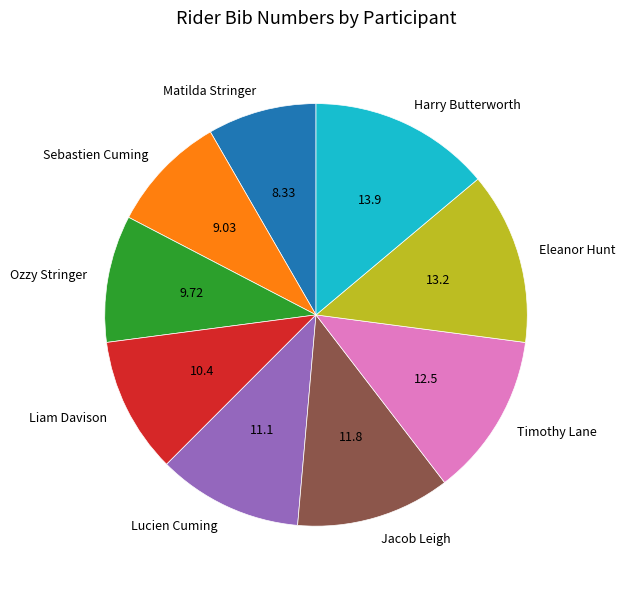

Which category has the smallest portion of the pie?

Matilda Stringer